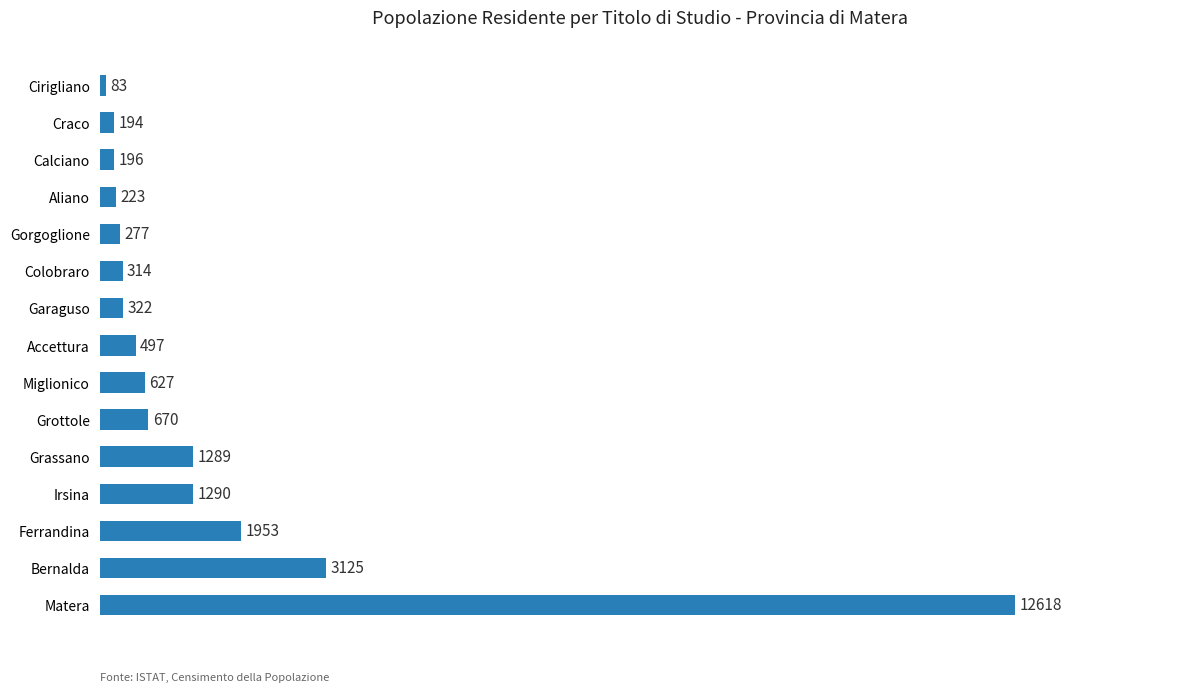

Between Bernalda and Calciano, which is larger?

Bernalda